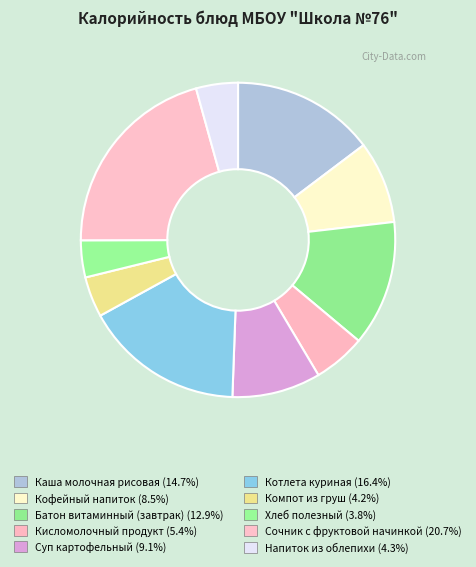

To the nearest percent, what is the difference between the largest and smallest slice percentages?

17%